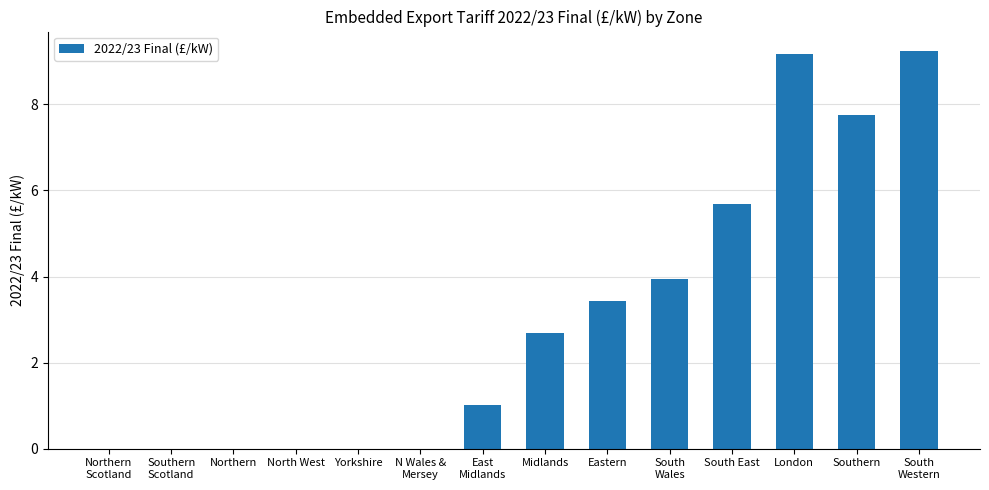

What is the maximum value shown in the chart?

9.2